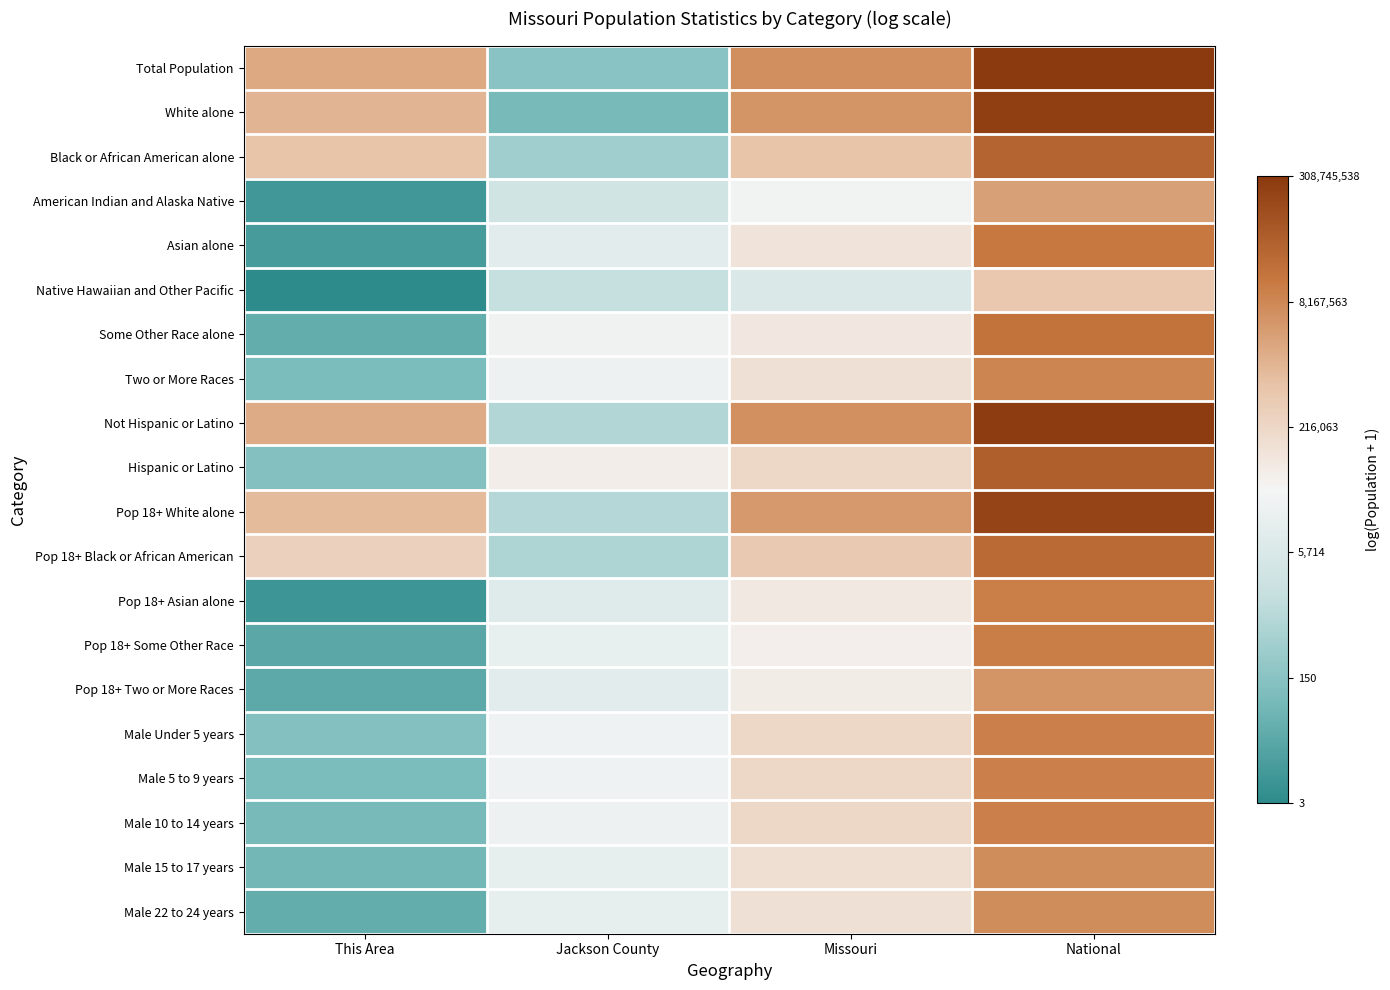

Reading right to left, extract all data points from this chart.

Total Population: National=19.5	Missouri=15.6	Jackson County=5.1	This Area=14.6
White alone: National=19.2	Missouri=15.4	Jackson County=4.3	This Area=14.1
Black or African American alone: National=17.5	Missouri=13.4	Jackson County=5.9	This Area=13.4
American Indian and Alaska Native: National=14.9	Missouri=10.2	Jackson County=8.1	This Area=2.2
Asian alone: National=16.5	Missouri=11.5	Jackson County=9.3	This Area=2.4
Native Hawaiian and Other Pacific: National=13.2	Missouri=8.7	Jackson County=7.4	This Area=1.4
Some Other Race alone: National=16.8	Missouri=11.3	Jackson County=10.1	This Area=3.5
Two or More Races: National=16.0	Missouri=11.7	Jackson County=9.9	This Area=4.5
Not Hispanic or Latino: National=19.4	Missouri=15.6	Jackson County=6.6	This Area=14.5
Hispanic or Latino: National=17.7	Missouri=12.3	Jackson County=10.9	This Area=4.8
Pop 18+ White alone: National=19.0	Missouri=15.2	Jackson County=6.7	This Area=13.8
Pop 18+ Black or African American: National=17.2	Missouri=13.1	Jackson County=6.5	This Area=12.7
Pop 18+ Asian alone: National=16.3	Missouri=11.2	Jackson County=9.0	This Area=2.1
Pop 18+ Some Other Race: National=16.4	Missouri=10.8	Jackson County=9.7	This Area=3.2
Pop 18+ Two or More Races: National=15.4	Missouri=11.0	Jackson County=9.2	This Area=3.3
Male Under 5 years: National=16.1	Missouri=12.2	Jackson County=10.1	This Area=4.9
Male 5 to 9 years: National=16.2	Missouri=12.2	Jackson County=10.1	This Area=4.5
Male 10 to 14 years: National=16.2	Missouri=12.2	Jackson County=10.0	This Area=4.3
Male 15 to 17 years: National=15.7	Missouri=11.8	Jackson County=9.5	This Area=4.2
Male 22 to 24 years: National=15.7	Missouri=11.7	Jackson County=9.5	This Area=3.6